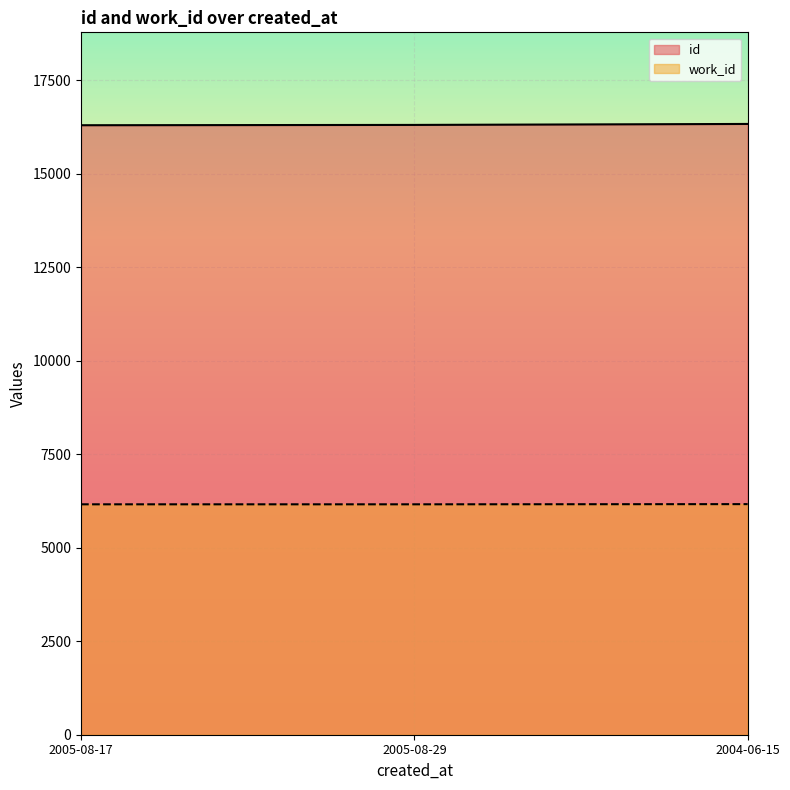

Which has a higher value, 2005-08-29 or 2004-06-15?

2004-06-15